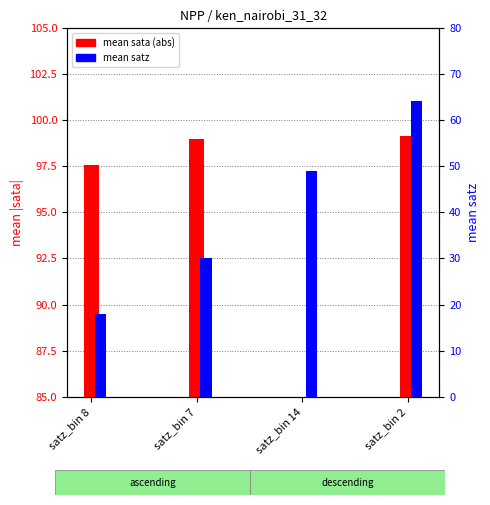

Which category has the highest value in the mean sata (abs) series?

satz_bin 2